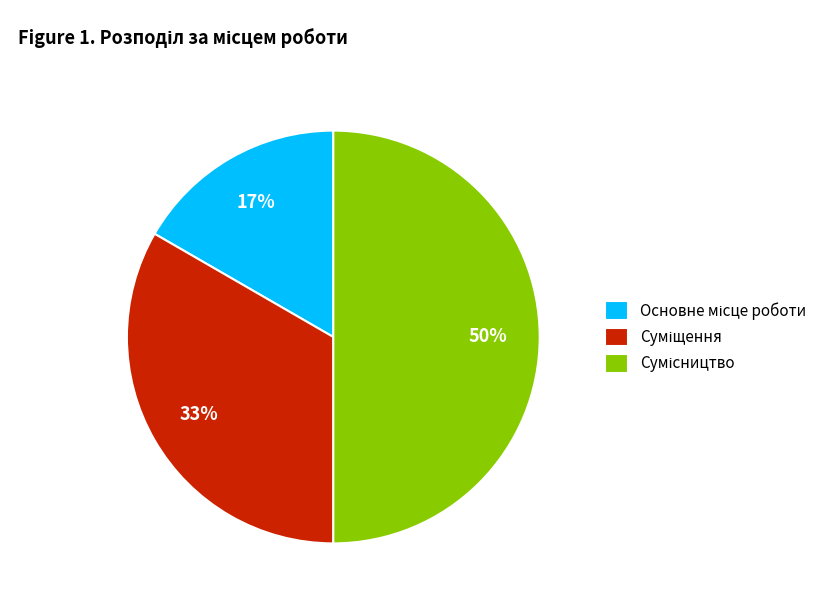

To the nearest percent, what is the average slice percentage?

33%